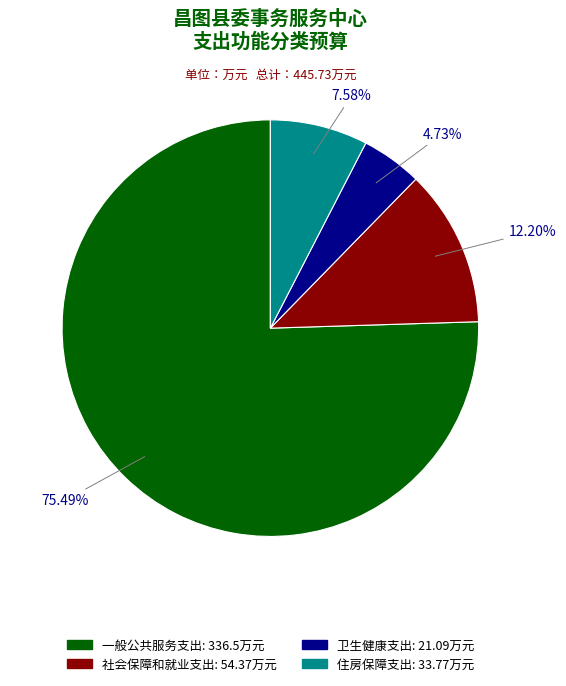

How many segments does this pie chart have?

4